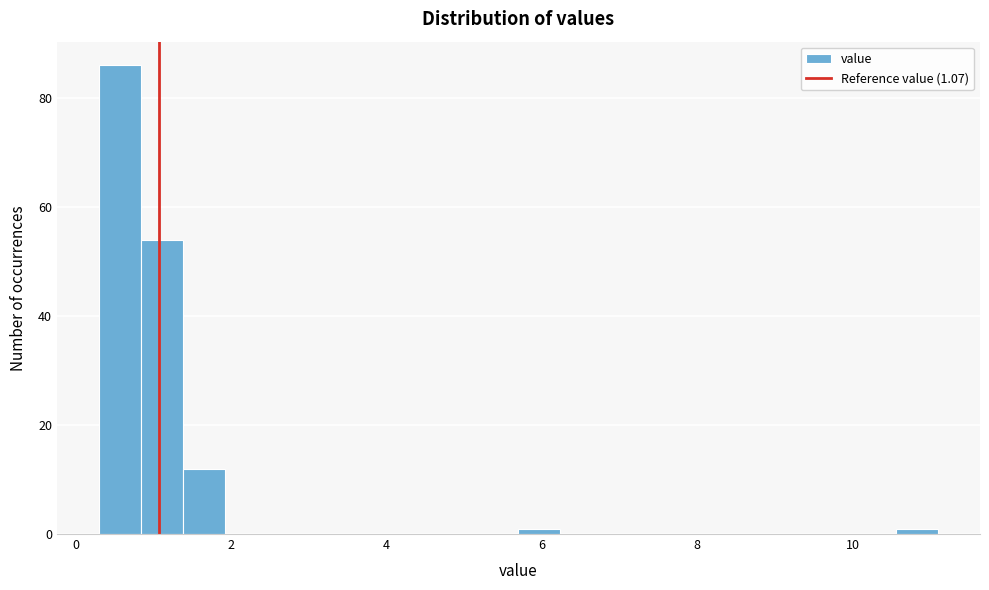

Around what value on the x-axis is the tallest bar? Give the approximate position of its centre, as read against the axis.

0.6